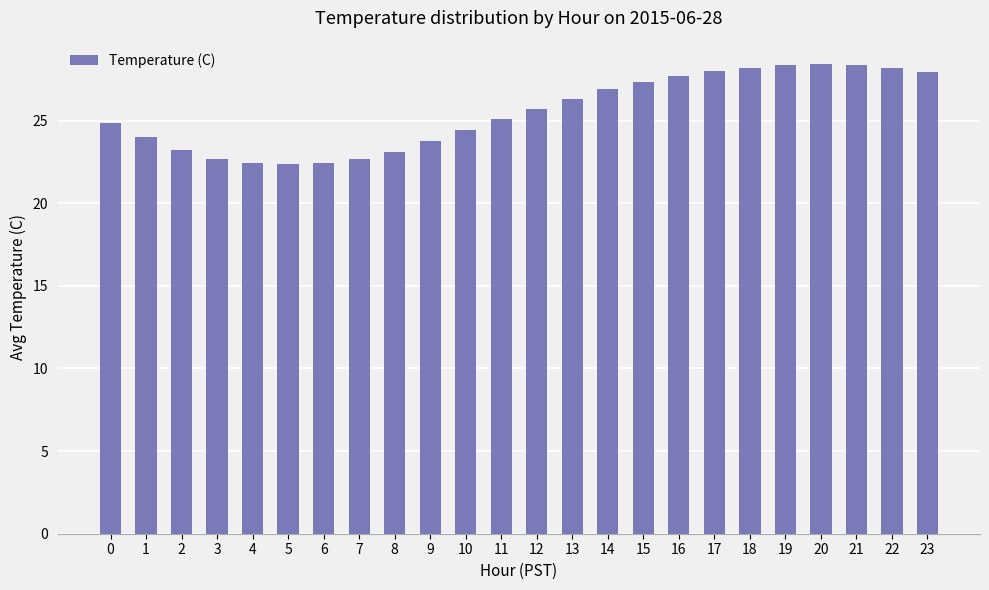

Are the bars grouped side by side (vs. stacked)?

No